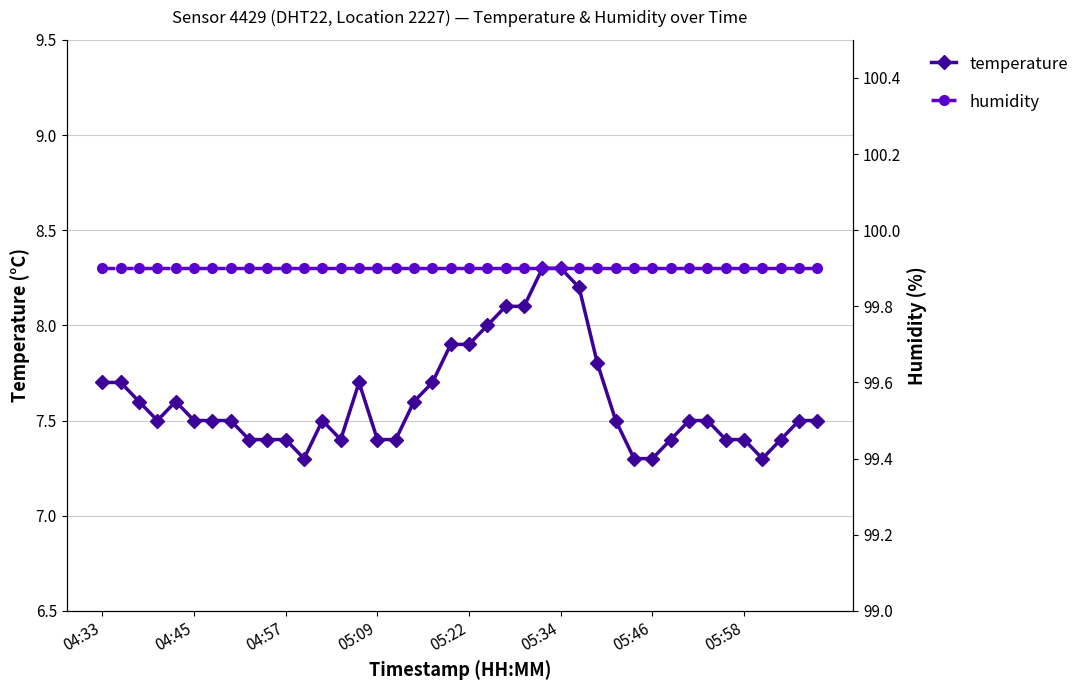

True or false: temperature and humidity cross at least once.

False